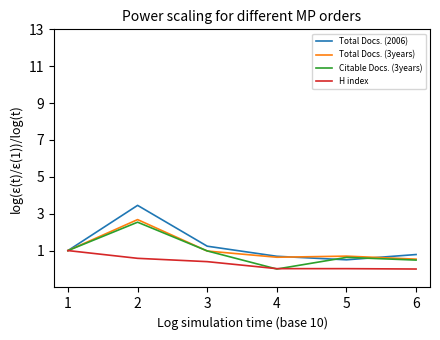

What is the sum of all H index values?

2.0